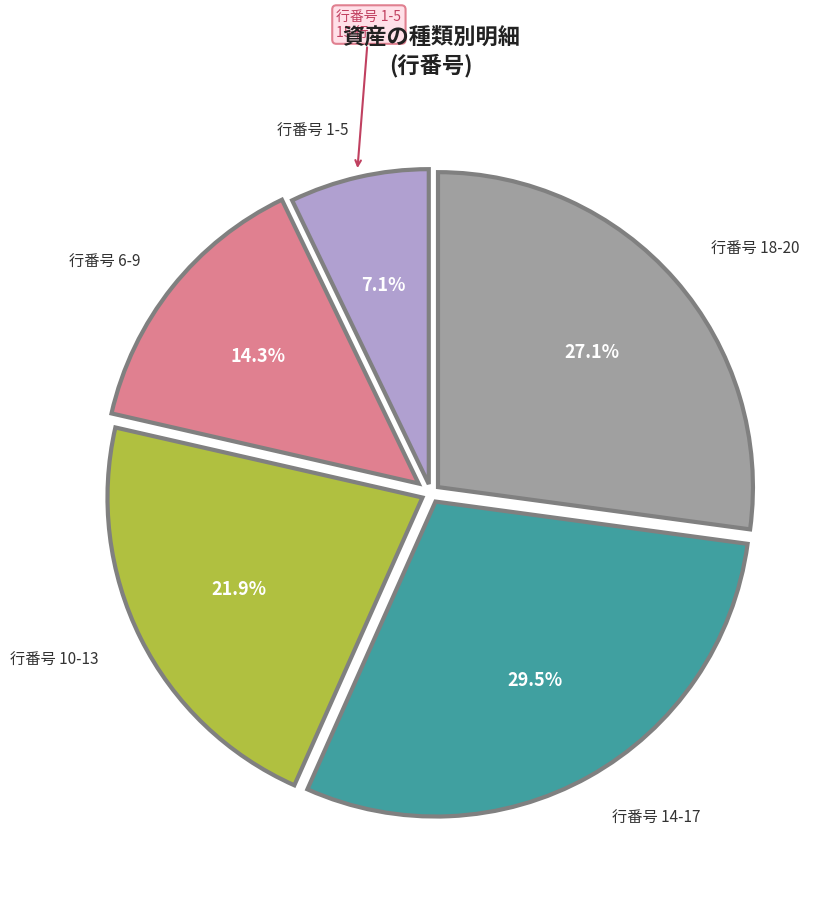

To the nearest percent, what is the difference between the largest and smallest slice percentages?

22%